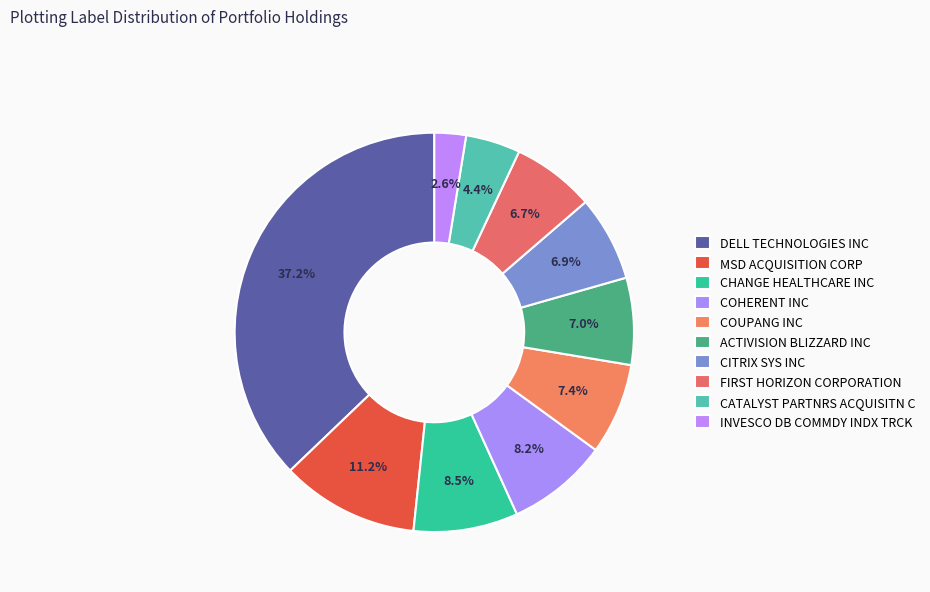

To the nearest percent, what is the combined percentage of COUPANG INC and MSD ACQUISITION CORP?

19%